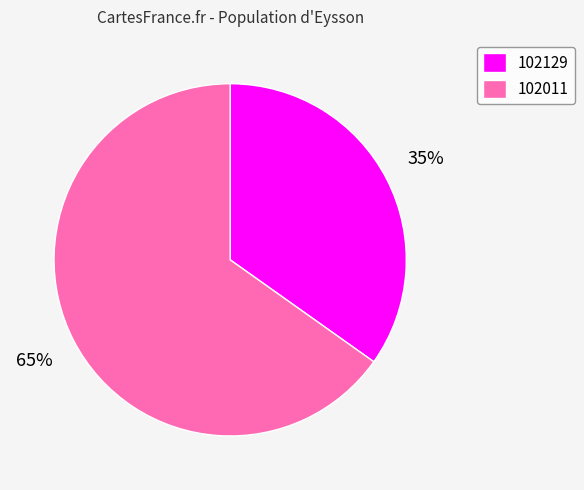

Approximately how many times larger is the value at 102129 compared to 102011?

0.5